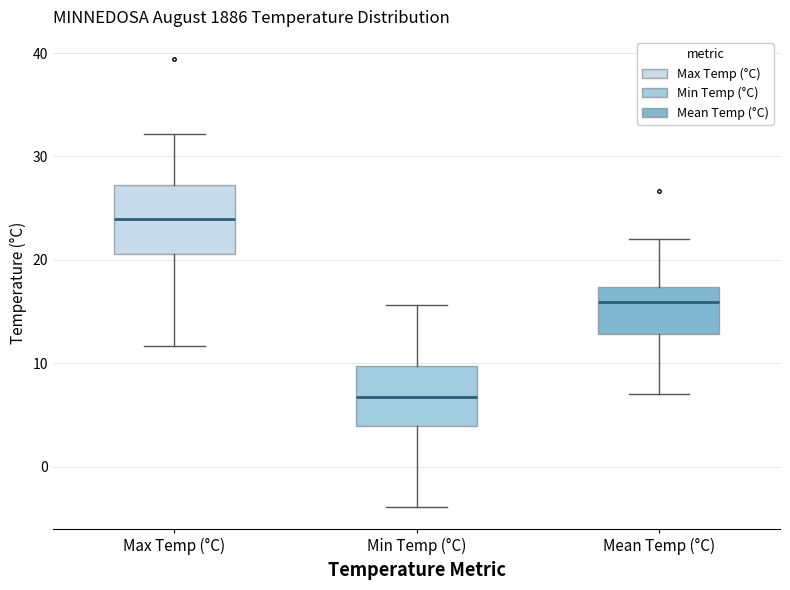

Reading left to right, read every box against the y-axis: the position of its median line, the range the box covers, and the ends of its whiskers. The values are not printed on the chart, so give them approximately, as read against the axis.

Max Temp (°C): median 24, box 21 to 27, whiskers 12 to 32
Min Temp (°C): median 7, box 4 to 10, whiskers -4 to 16
Mean Temp (°C): median 16, box 13 to 17, whiskers 7 to 22